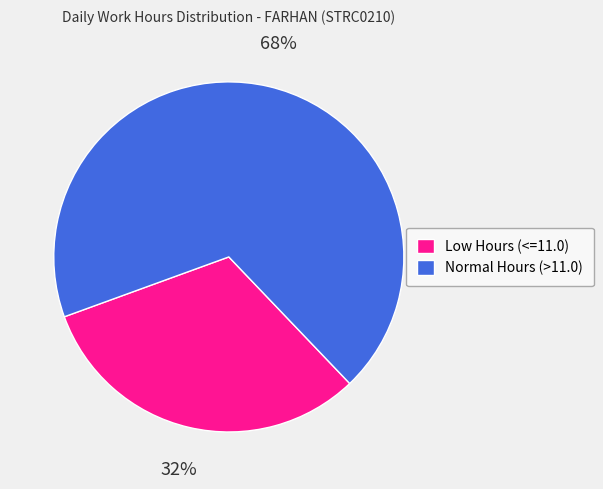

Which has a higher value, Normal Hours (>11.0) or Low Hours (<=11.0)?

Normal Hours (>11.0)